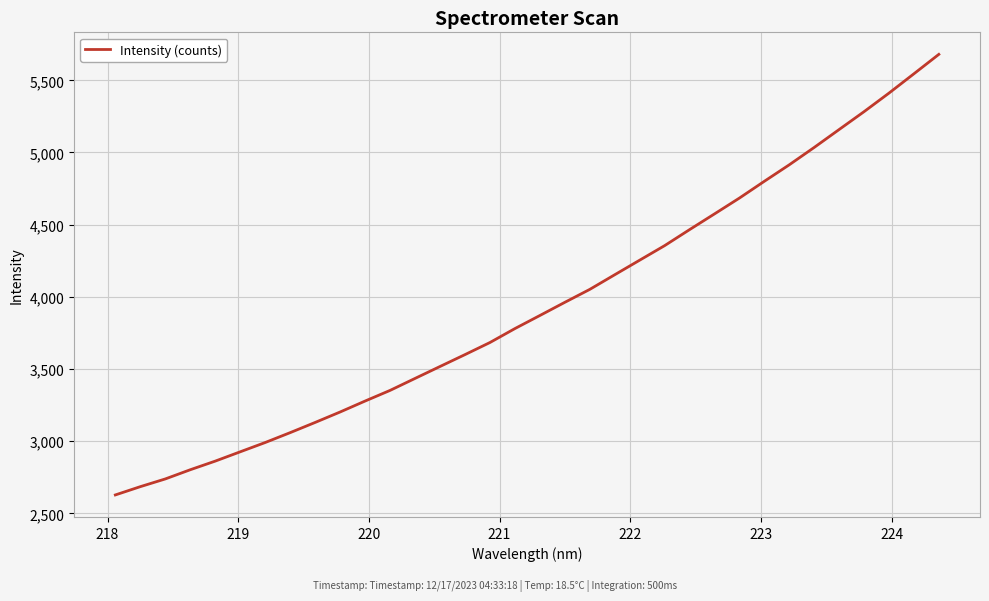

What is the greatest value displayed?

5679.7